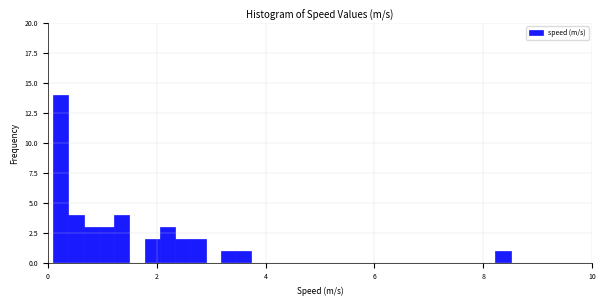

Around what value on the x-axis is the tallest bar? Give the approximate position of its centre, as read against the axis.

0.2